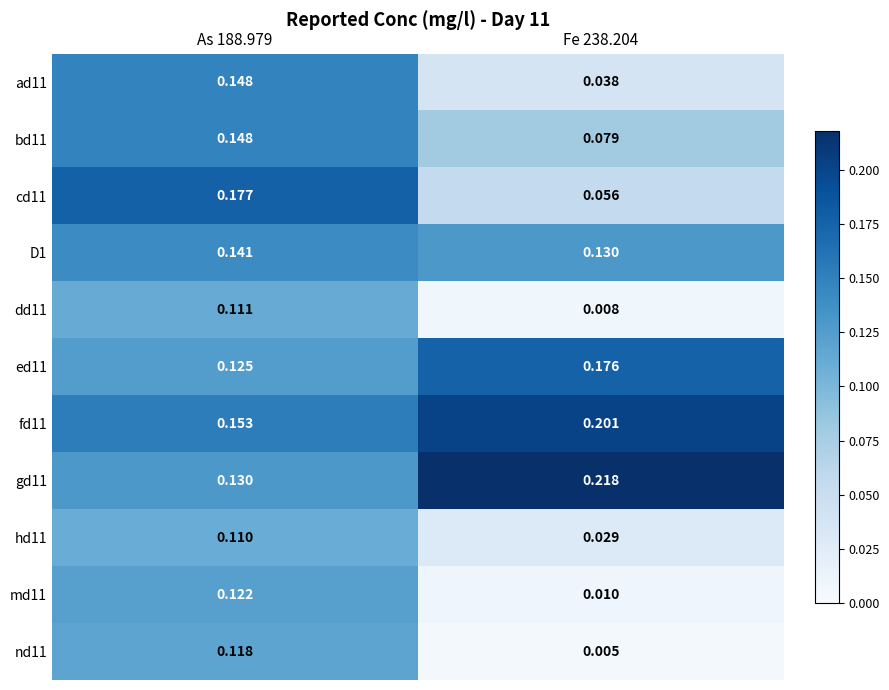

Is the value of D1 at Fe 238.204 greater than the value of dd11 at As 188.979?

Yes